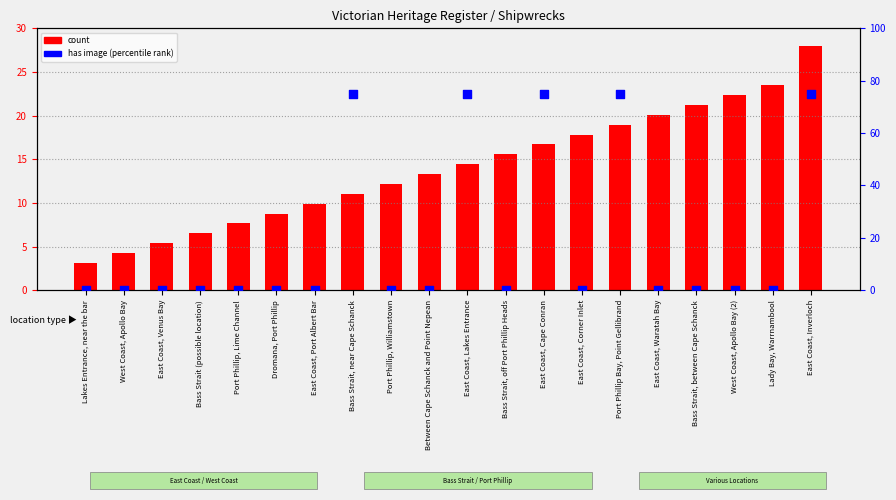

At how many categories does at least one series exceed 16?

10